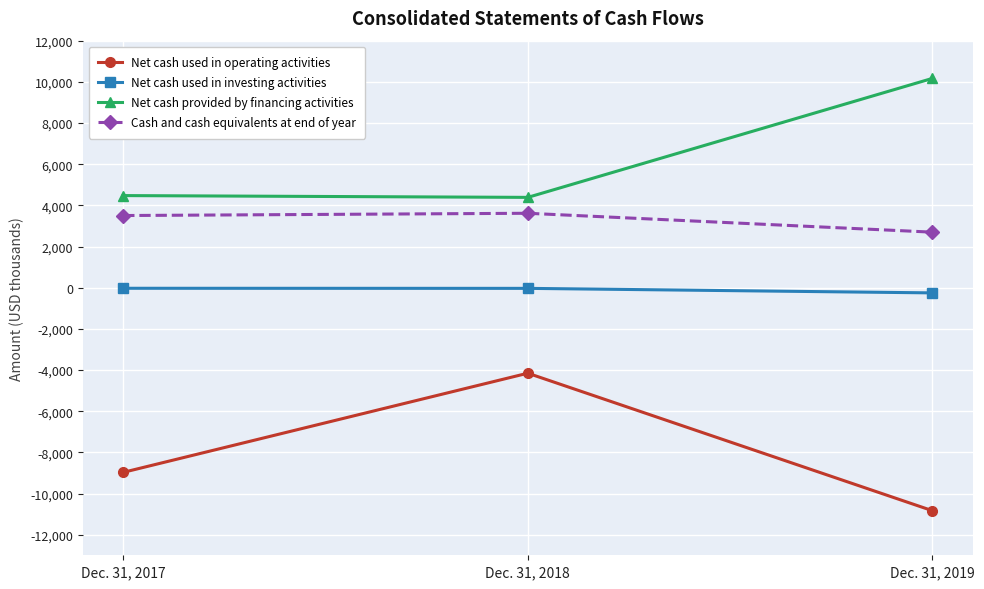

Is it true that Net cash used in investing activities equals -29 at Dec. 31, 2017?

True